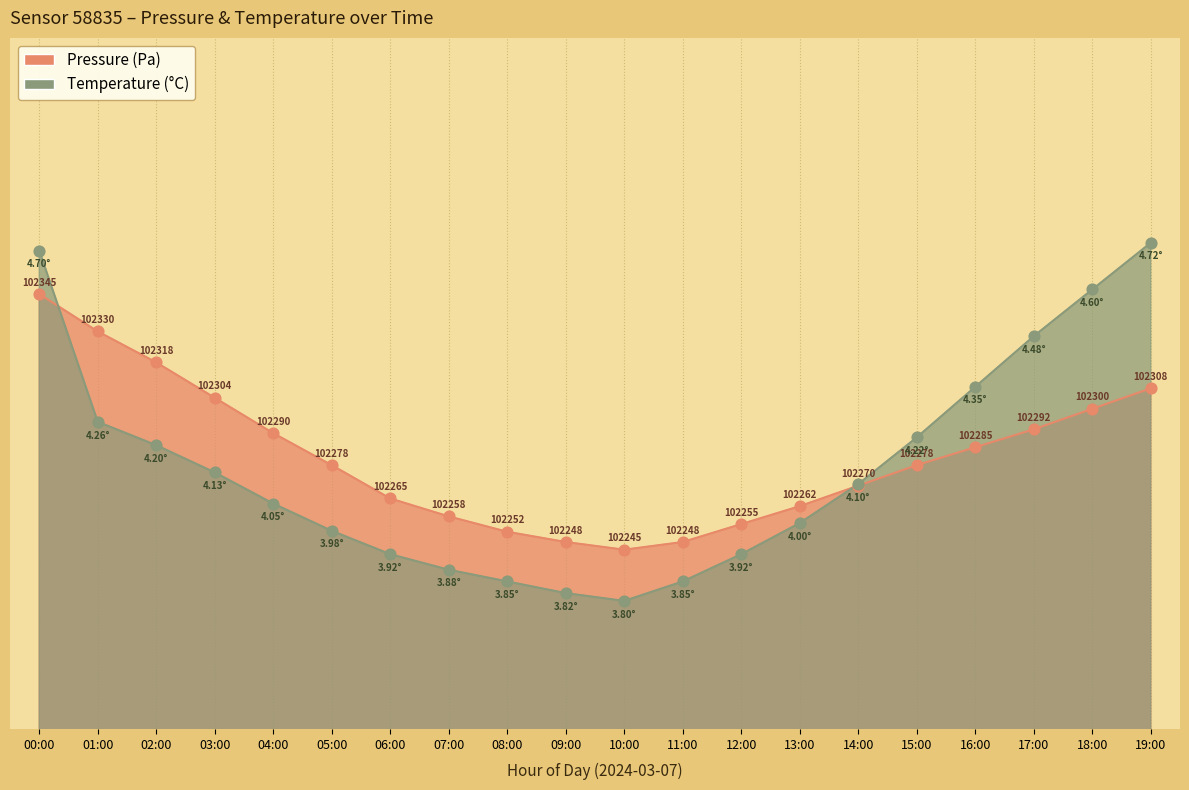

Is the value of pressure at 16:00 greater than the value of temperature at 17:00?

No